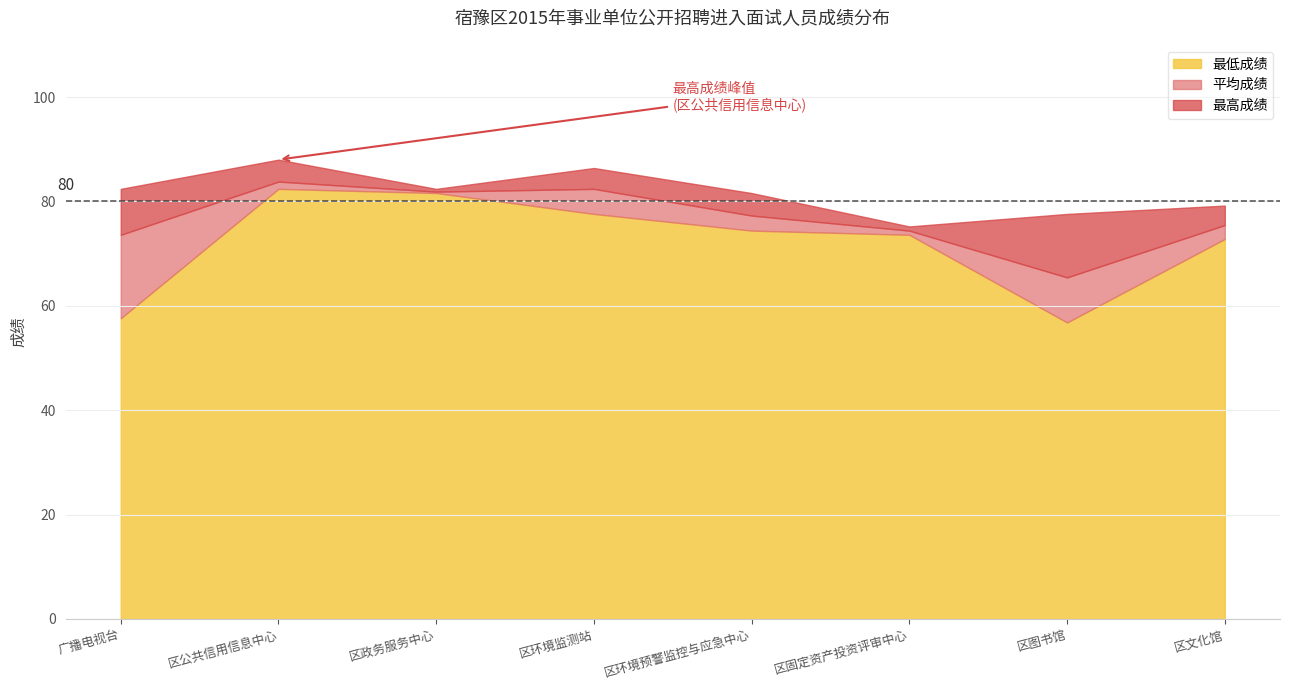

What is the label of the 4th point from the right?

区环境预警监控与应急中心